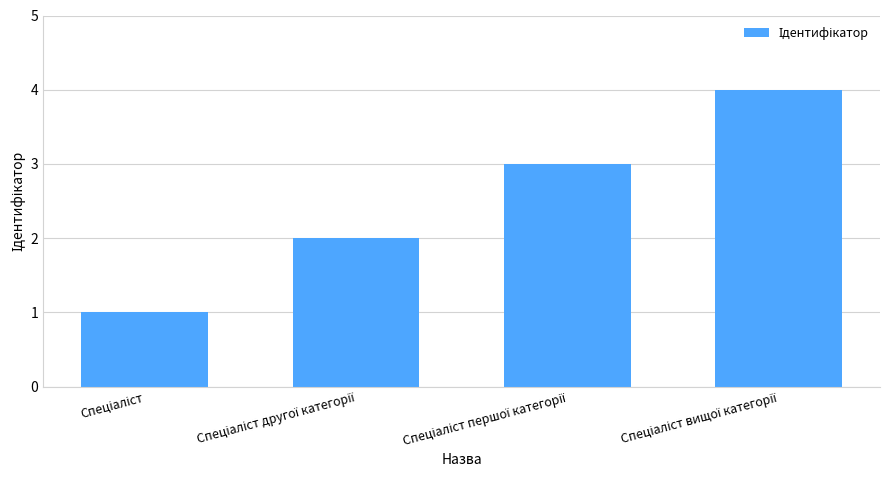

How many bars are there in total?

4